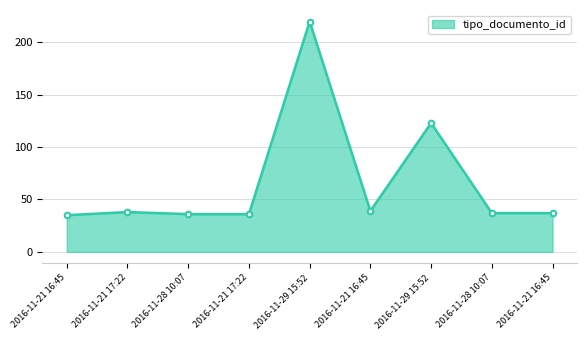

What is the difference between the values at 2016-11-29 15:52 and 2016-11-29 15:52?

97